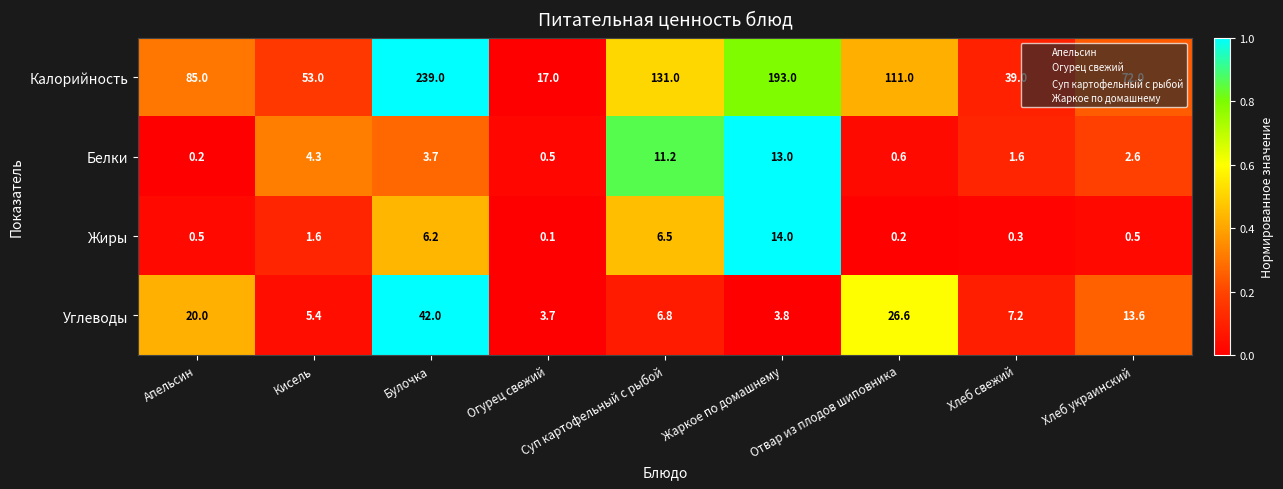

What is the approximate value of Калорийность at Жаркое по домашнему?

193.0